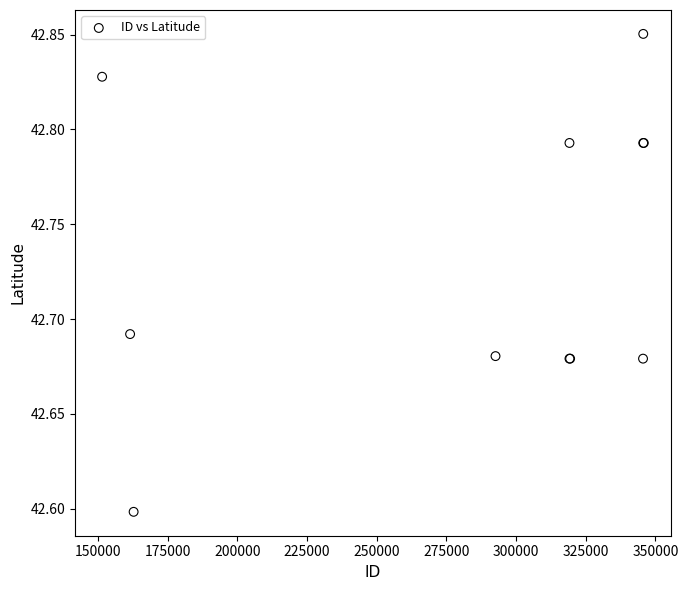

What Y value in the scatter plot is closest to 42?

42.6